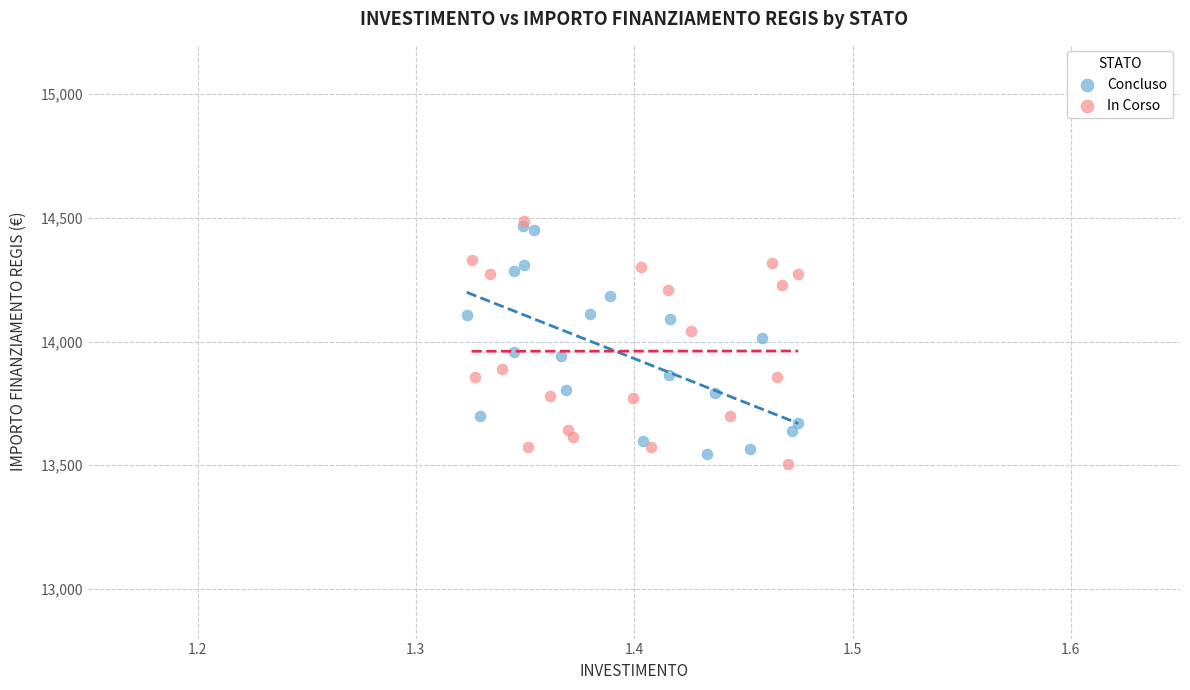

Which series reaches the minimum Y coordinate?

In Corso